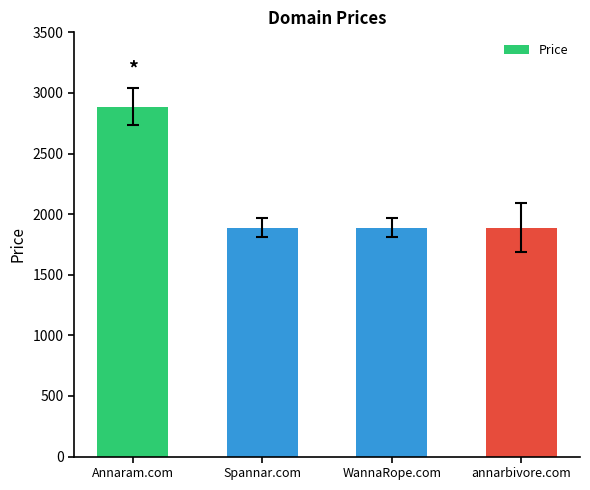

What is the value of the 3rd bar from the left?

1888